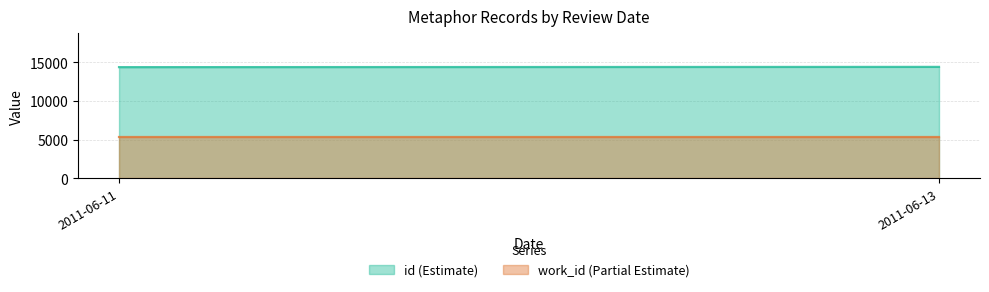

Which series has the widest spread of values?

id